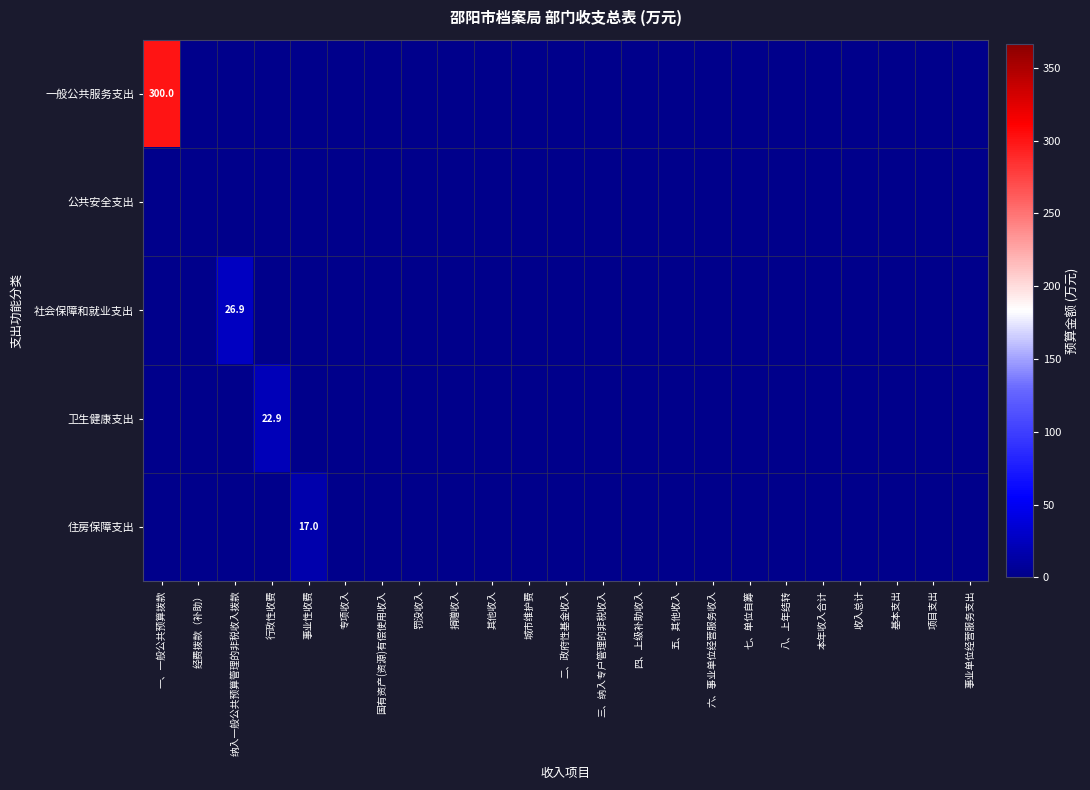

Is it true that 一般公共服务支出 equals 128.8 at 事业性收费?

False